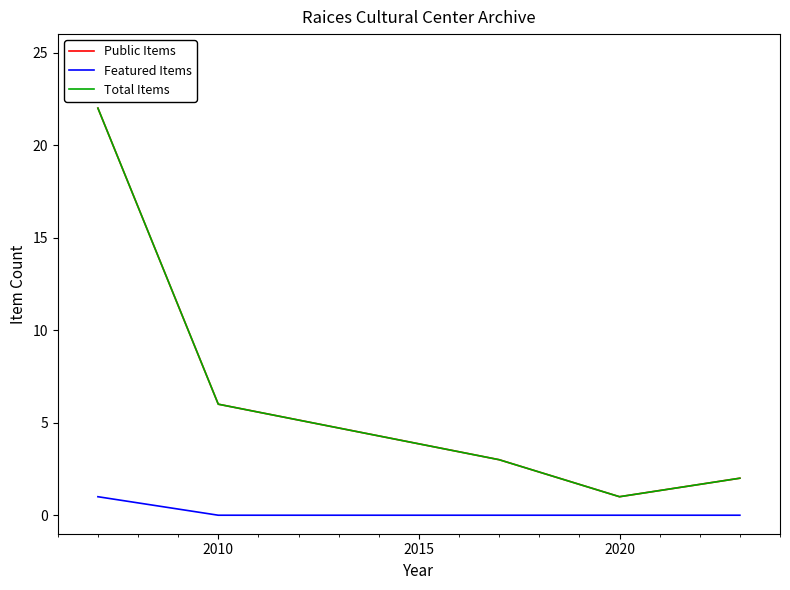

Which series has the largest total across all categories?

Public Items